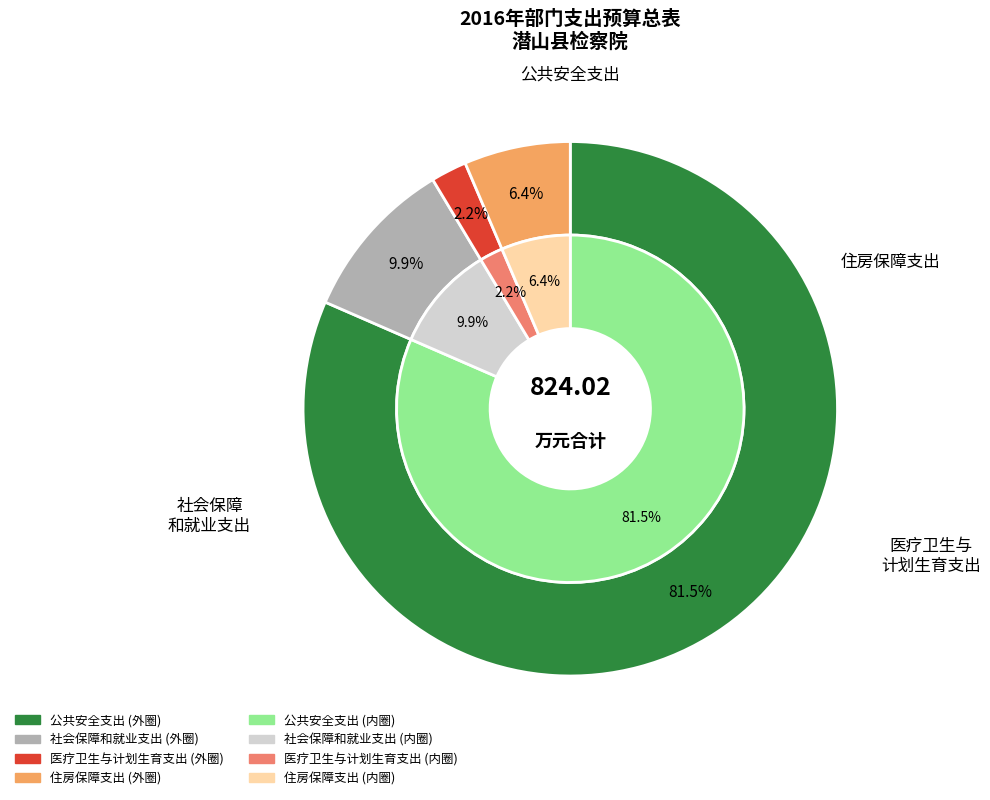

How much of the chart is everything except 公共安全支出?

18.5%